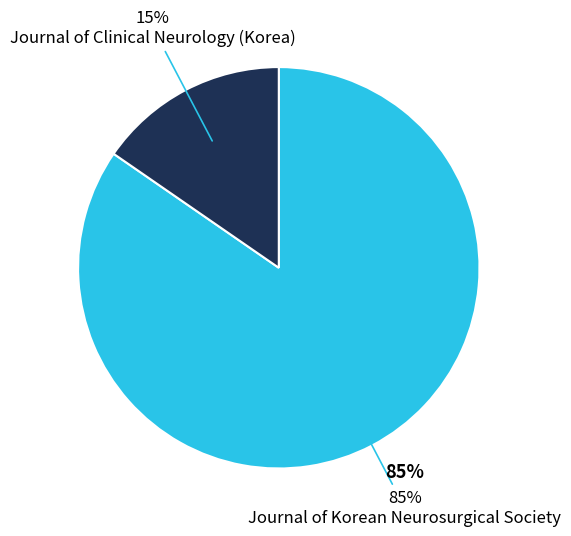

What percentage do Journal of Korean Neurosurgical Society and Journal of Clinical Neurology (Korea) together represent?

100.0%